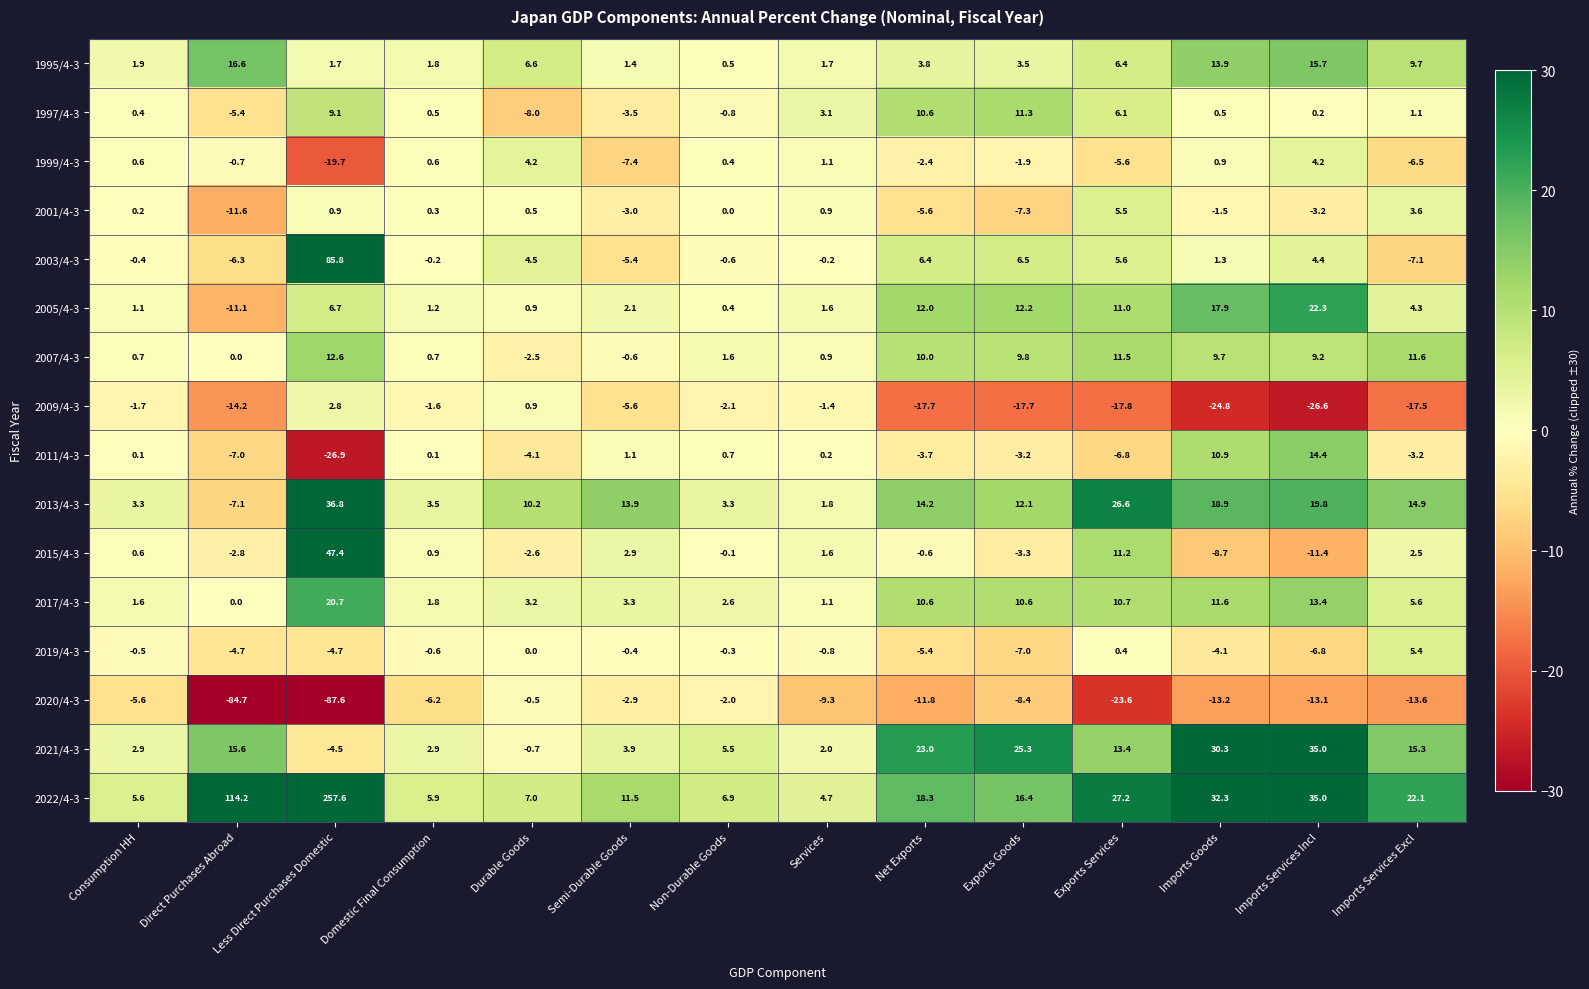

Count the number of data series in this chart.

16